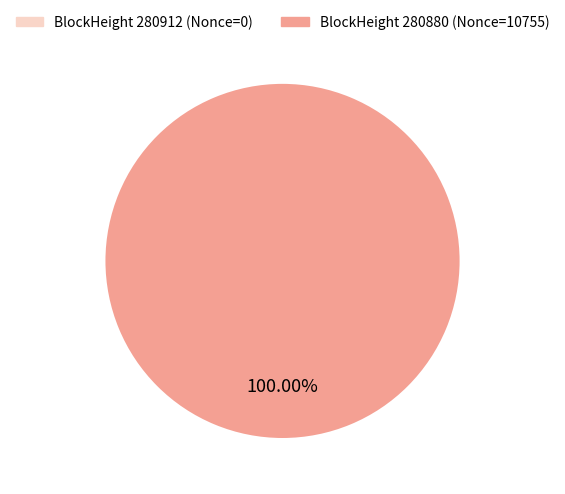

Is it true that 280880 is 92% of the pie?

False